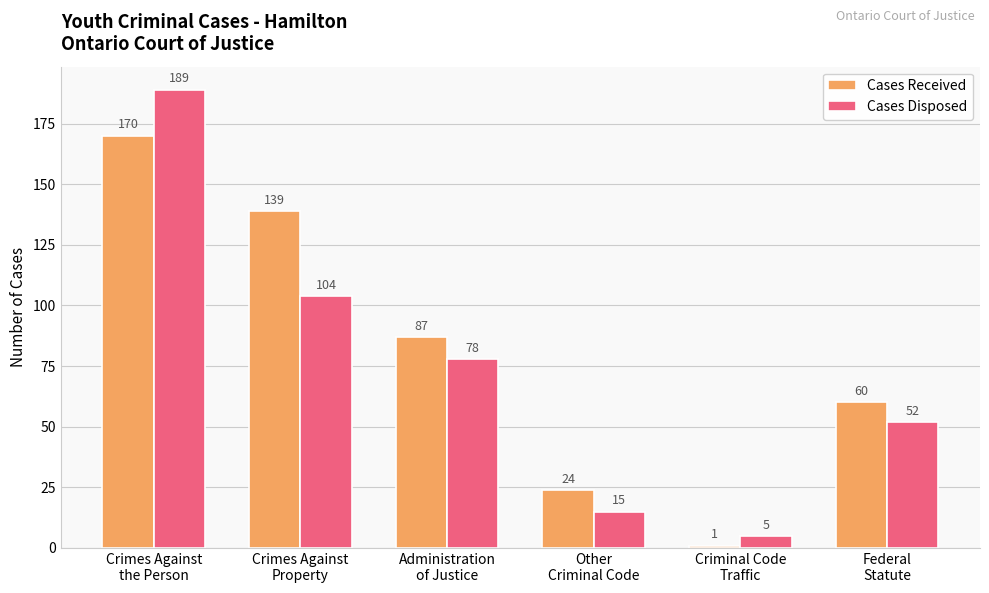

Which series has the widest spread of values?

Cases Disposed